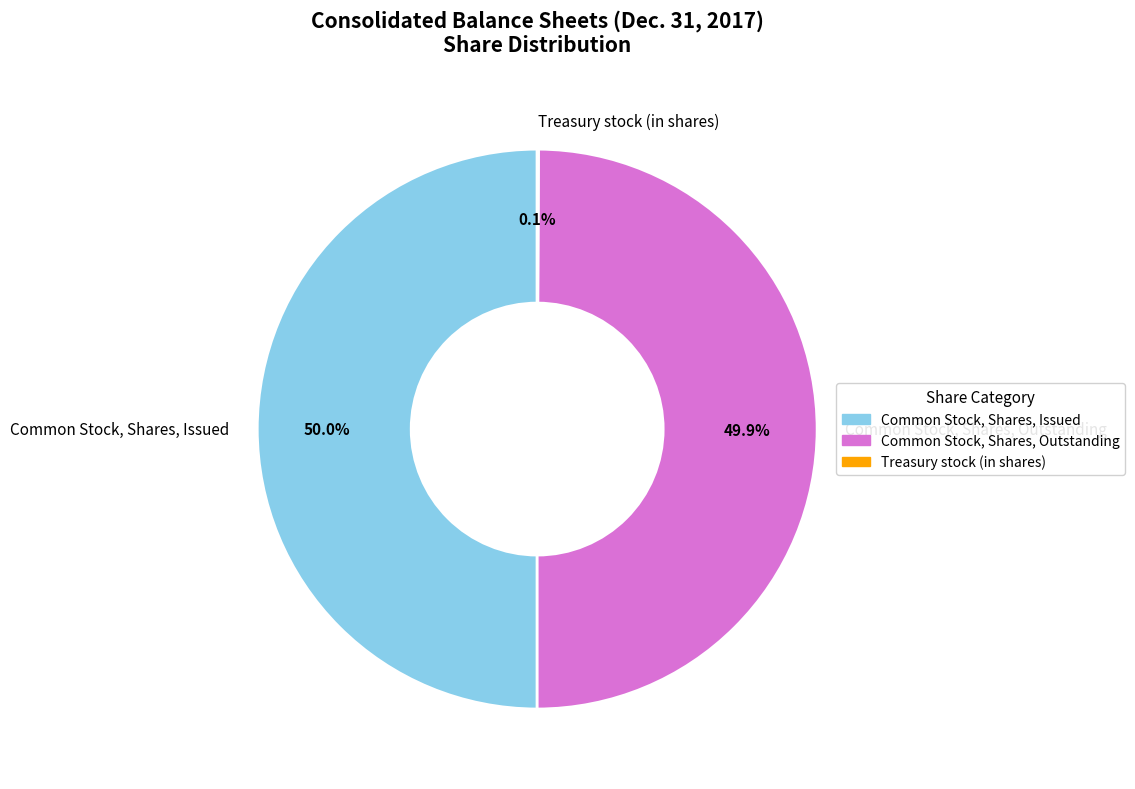

How much of the chart is everything except Common Stock, Shares, Outstanding?

50.1%